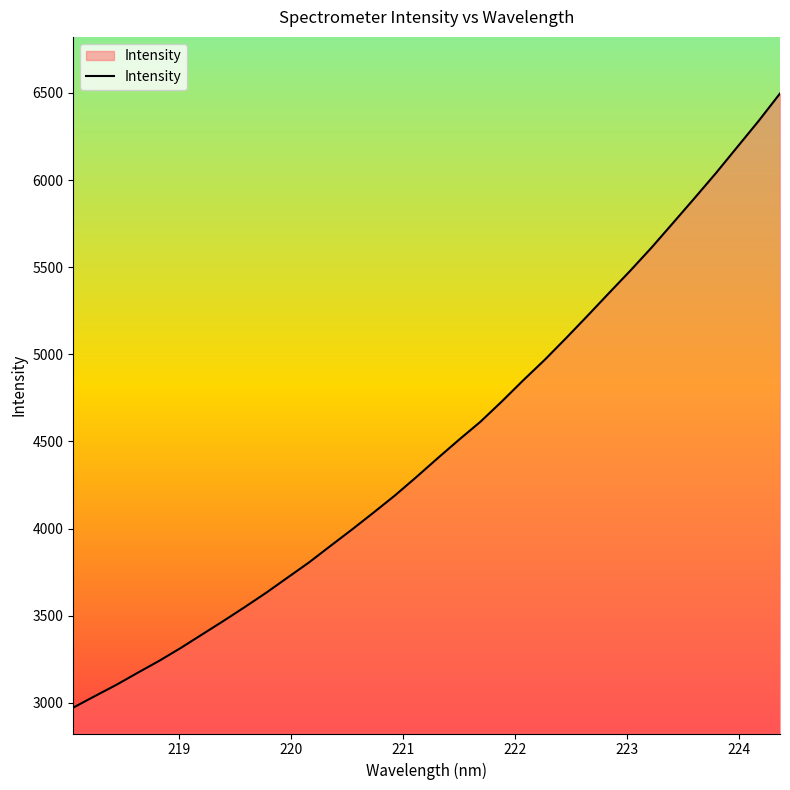

What is the smallest value displayed?

2971.9